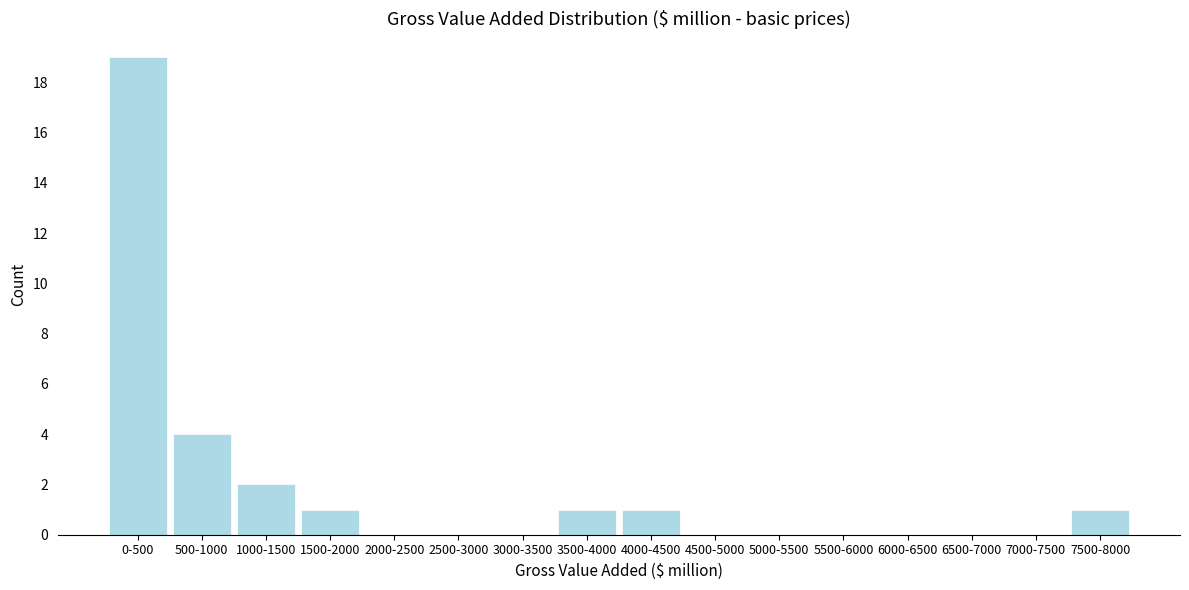

Reading left to right, transcribe all the data shown in this chart.

0-500=19	500-1000=4	1000-1500=2	1500-2000=1	2000-2500=0	2500-3000=0	3000-3500=0	3500-4000=1	4000-4500=1	4500-5000=0	5000-5500=0	5500-6000=0	6000-6500=0	6500-7000=0	7000-7500=0	7500-8000=1